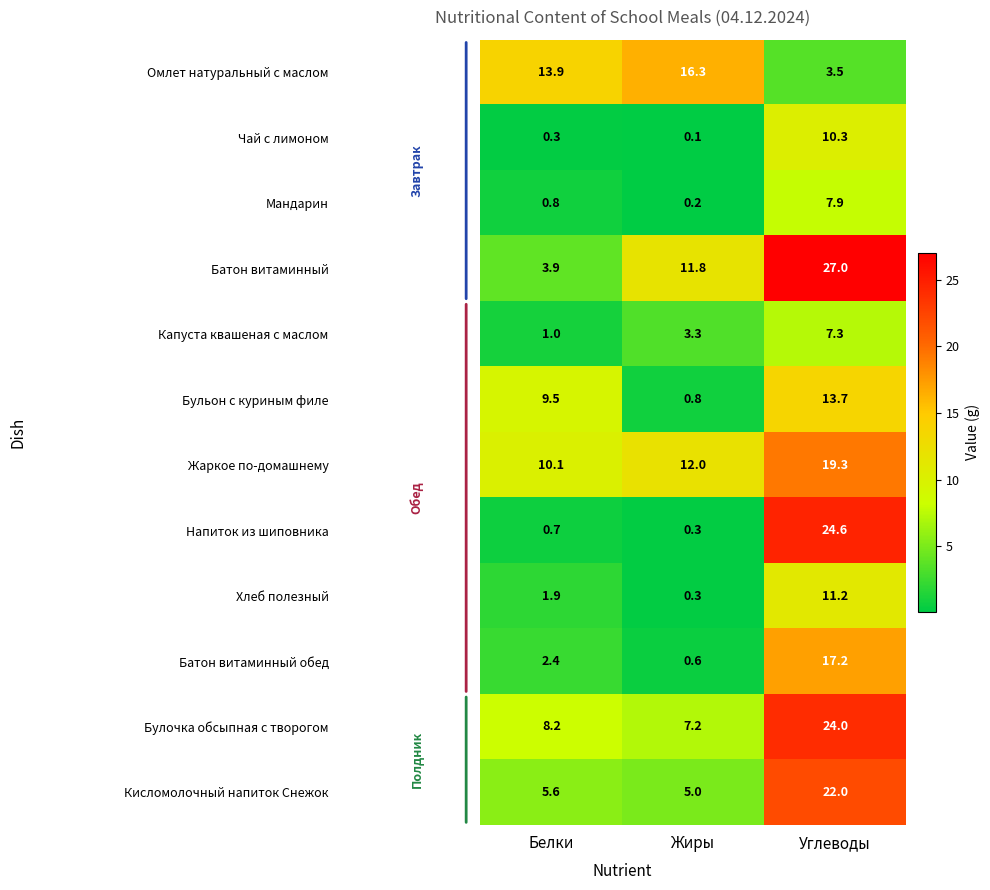

What is the approximate value of Батон витаминный at Углеводы?

27.0